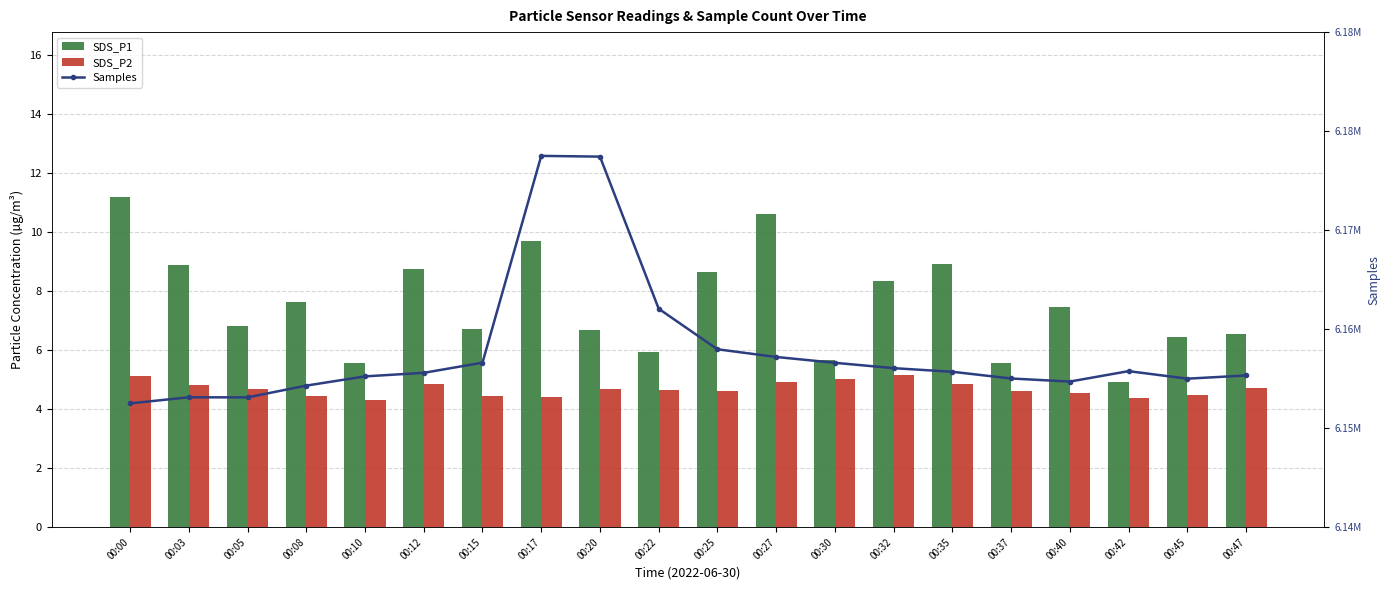

Reading left to right, transcribe all the data shown in this chart.

SDS_P1: 00:00=11.2	00:03=8.9	00:05=6.8	00:08=7.6	00:10=5.6	00:12=8.8	00:15=6.7	00:17=9.7	00:20=6.7	00:22=6.0	00:25=8.7	00:27=10.6	00:30=5.7	00:32=8.3	00:35=8.9	00:37=5.5	00:40=7.5	00:42=4.9	00:45=6.4	00:47=6.5
SDS_P2: 00:00=5.1	00:03=4.8	00:05=4.7	00:08=4.5	00:10=4.3	00:12=4.8	00:15=4.4	00:17=4.4	00:20=4.7	00:22=4.6	00:25=4.6	00:27=4.9	00:30=5.0	00:32=5.2	00:35=4.8	00:37=4.6	00:40=4.5	00:42=4.4	00:45=4.5	00:47=4.7
Samples: 00:00=6154106.0	00:03=6154585.0	00:05=6154577.0	00:08=6155501.0	00:10=6156225.0	00:12=6156503.0	00:15=6157301.0	00:17=6173524.0	00:20=6173464.0	00:22=6161531.0	00:25=6158351.0	00:27=6157748.0	00:30=6157290.0	00:32=6156870.0	00:35=6156586.0	00:37=6156059.0	00:40=6155818.0	00:42=6156636.0	00:45=6156045.0	00:47=6156296.0